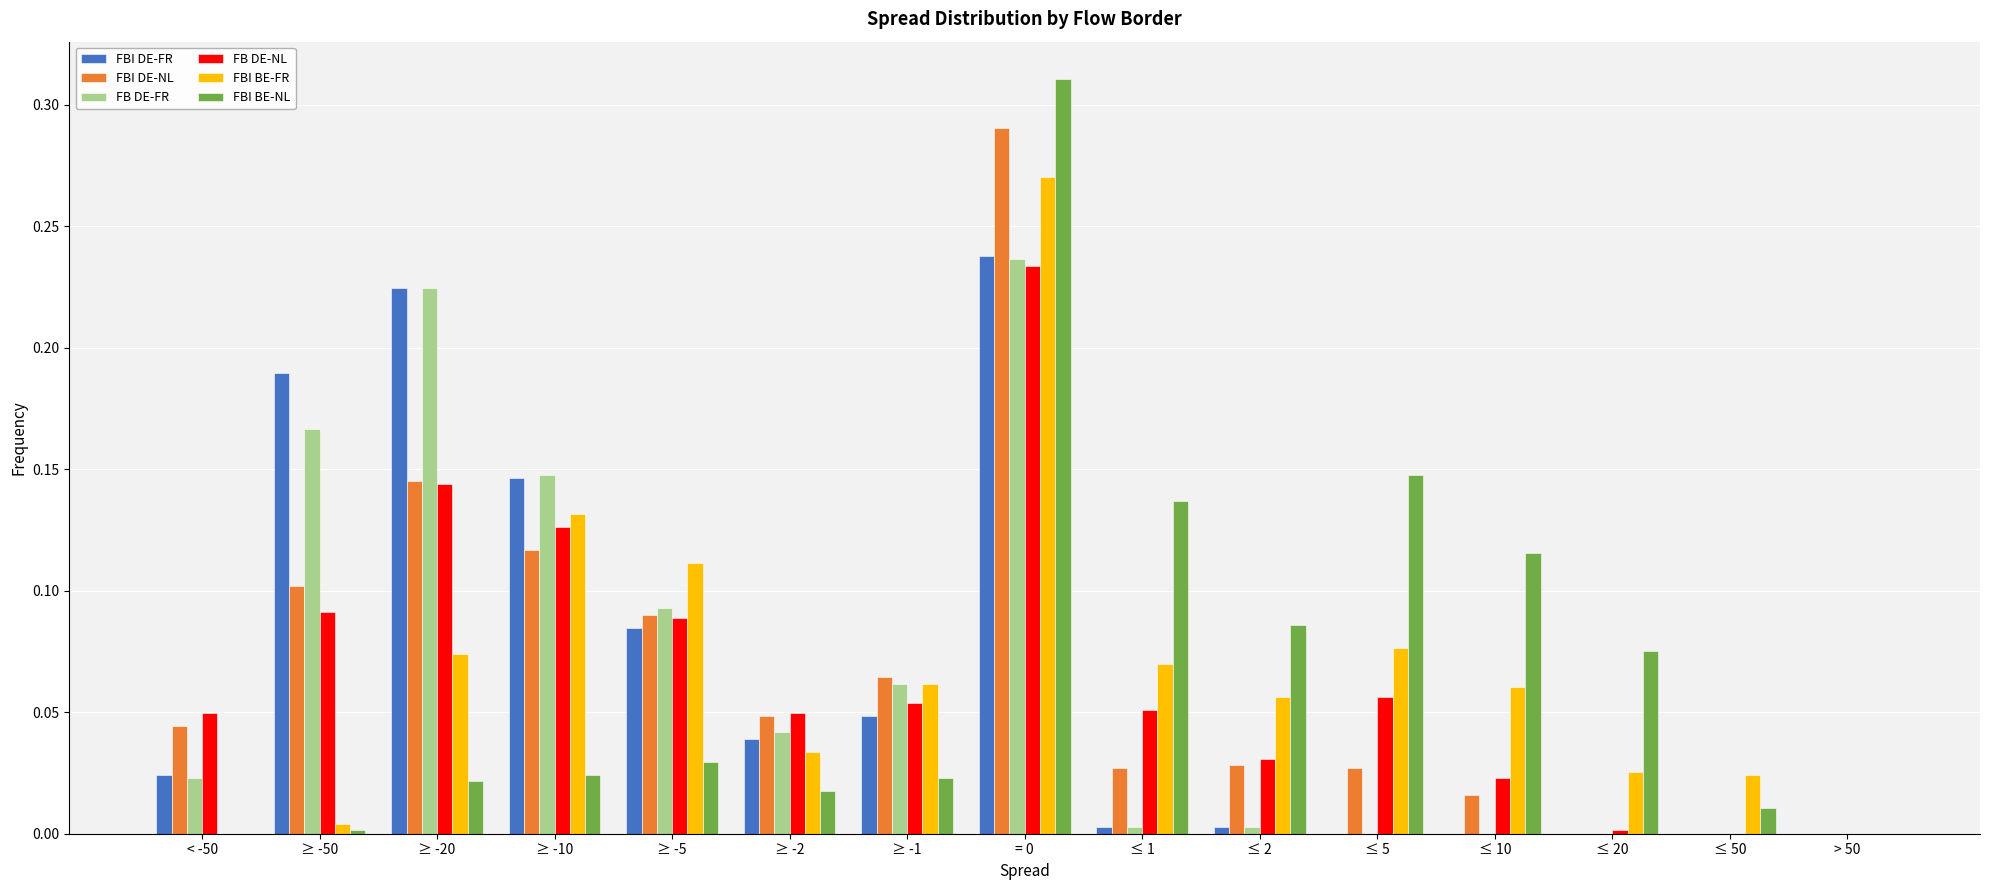

The value of FBI DE-FR at ≤ 50 is 0.0. True or false?

True